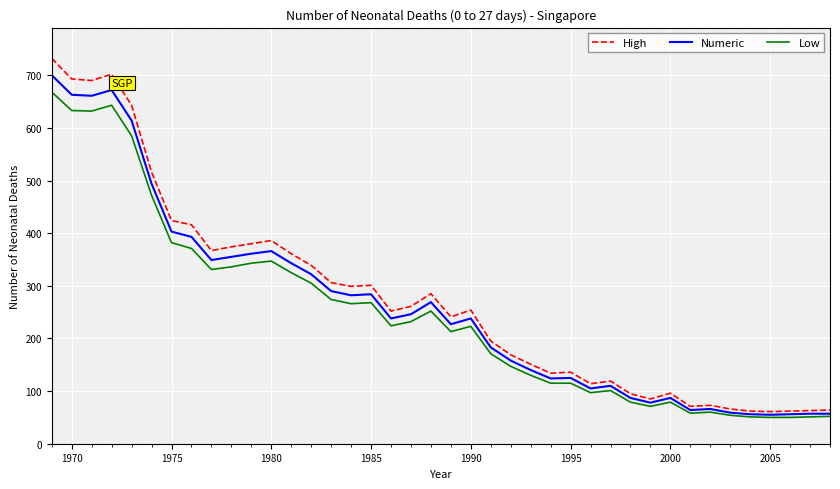

Is this an area chart (filled region under the line)?

No